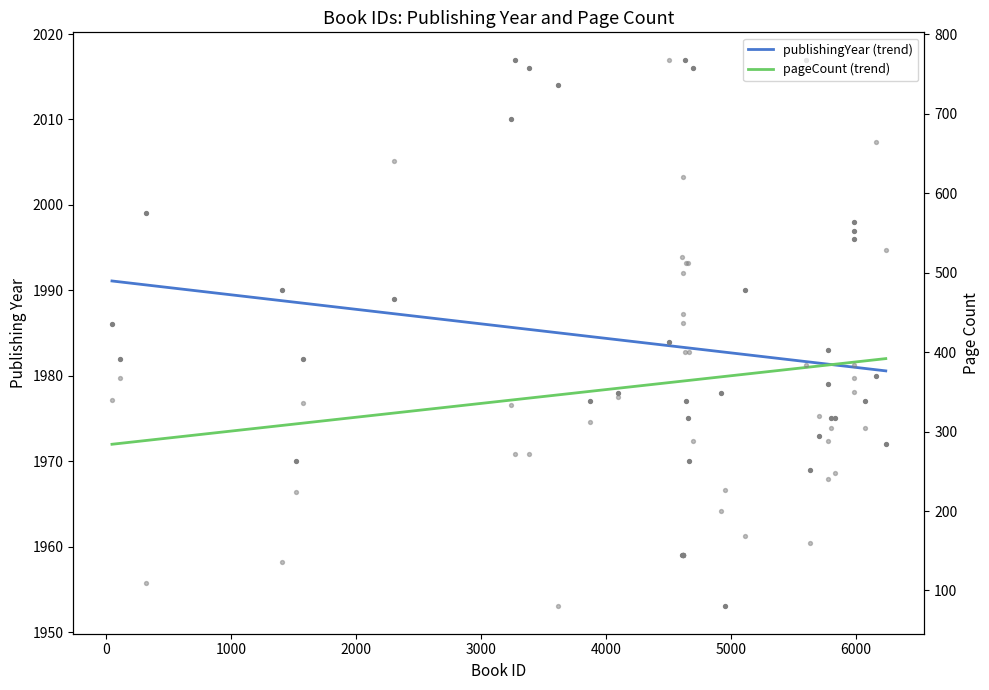

What are all the series names shown in the legend?

publishingYear (trend), pageCount (trend)